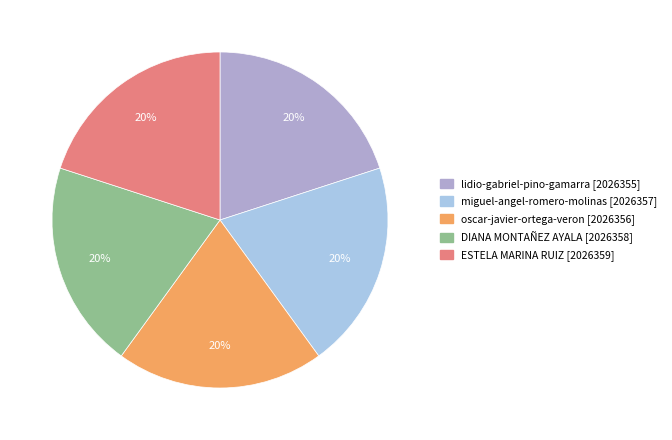

Count the number of slices in the pie.

5